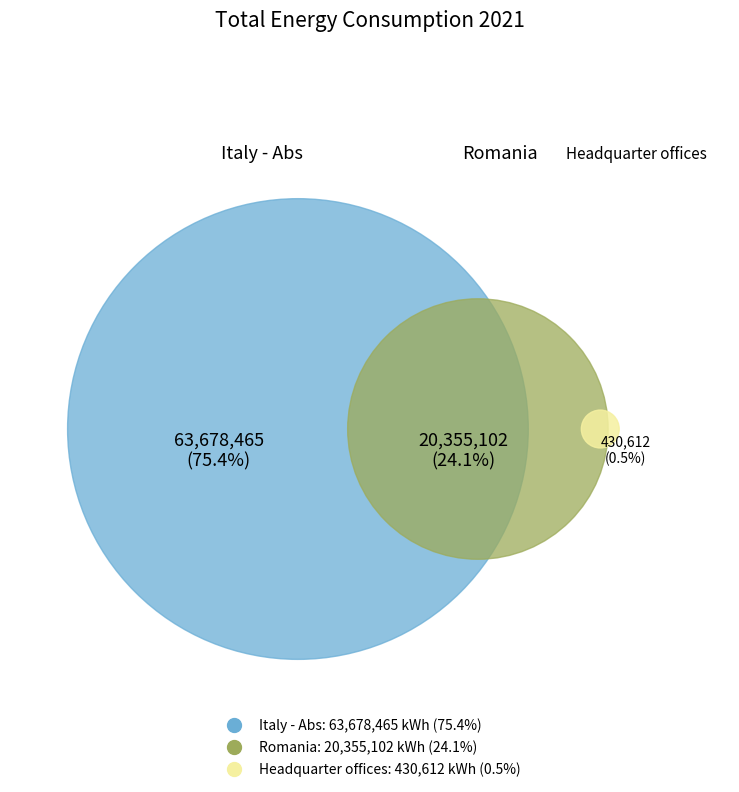

To the nearest percent, what portion does Romania represent?

24%